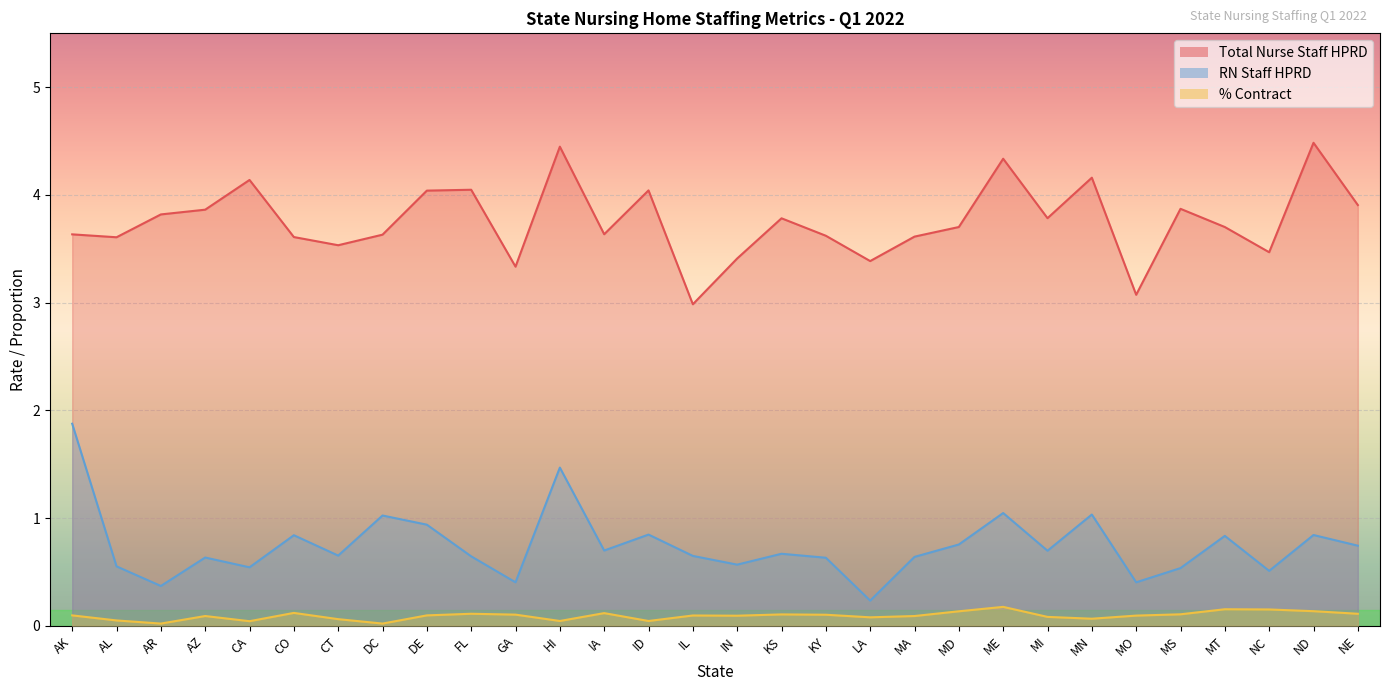

Reading left to right, what are all the values shown in this chart?

Total Nurse Staff HPRD: 3.6	3.6	3.8	3.9	4.1	3.6	3.5	3.6	4.0	4.0	3.3	4.4	3.6	4.0	3.0	3.4	3.8	3.6	3.4	3.6	3.7	4.3	3.8	4.2	3.1	3.9	3.7	3.5	4.5	3.9
RN Staff HPRD: 1.9	0.6	0.4	0.6	0.5	0.8	0.7	1.0	0.9	0.6	0.4	1.5	0.7	0.8	0.6	0.6	0.7	0.6	0.2	0.6	0.8	1.0	0.7	1.0	0.4	0.5	0.8	0.5	0.8	0.7
% Contract: 0.1	0.1	0.0	0.1	0.0	0.1	0.1	0.0	0.1	0.1	0.1	0.0	0.1	0.0	0.1	0.1	0.1	0.1	0.1	0.1	0.1	0.2	0.1	0.1	0.1	0.1	0.2	0.2	0.1	0.1